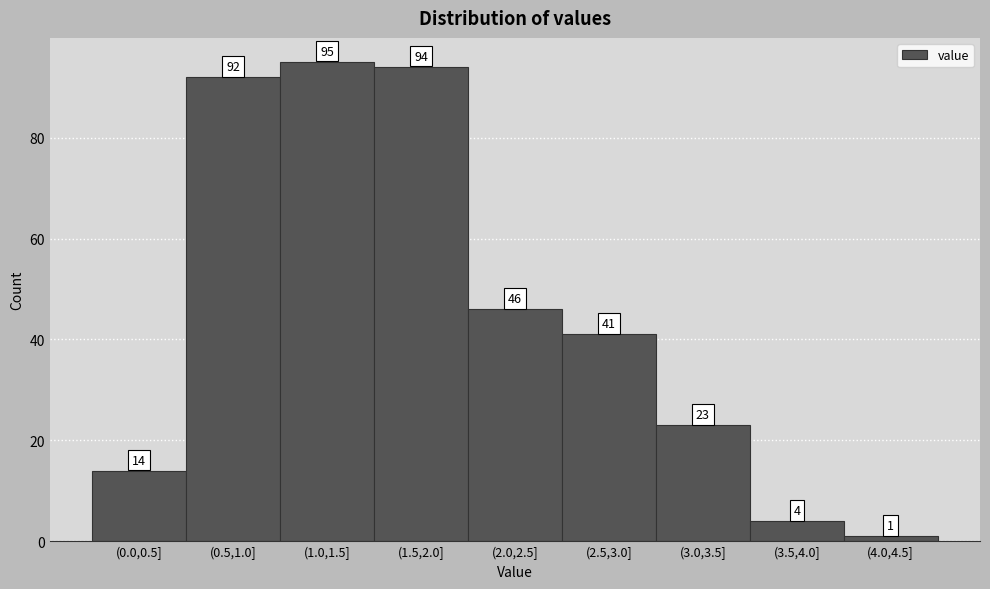

Reading left to right, what are all the values shown in this chart?

14	92	95	94	46	41	23	4	1